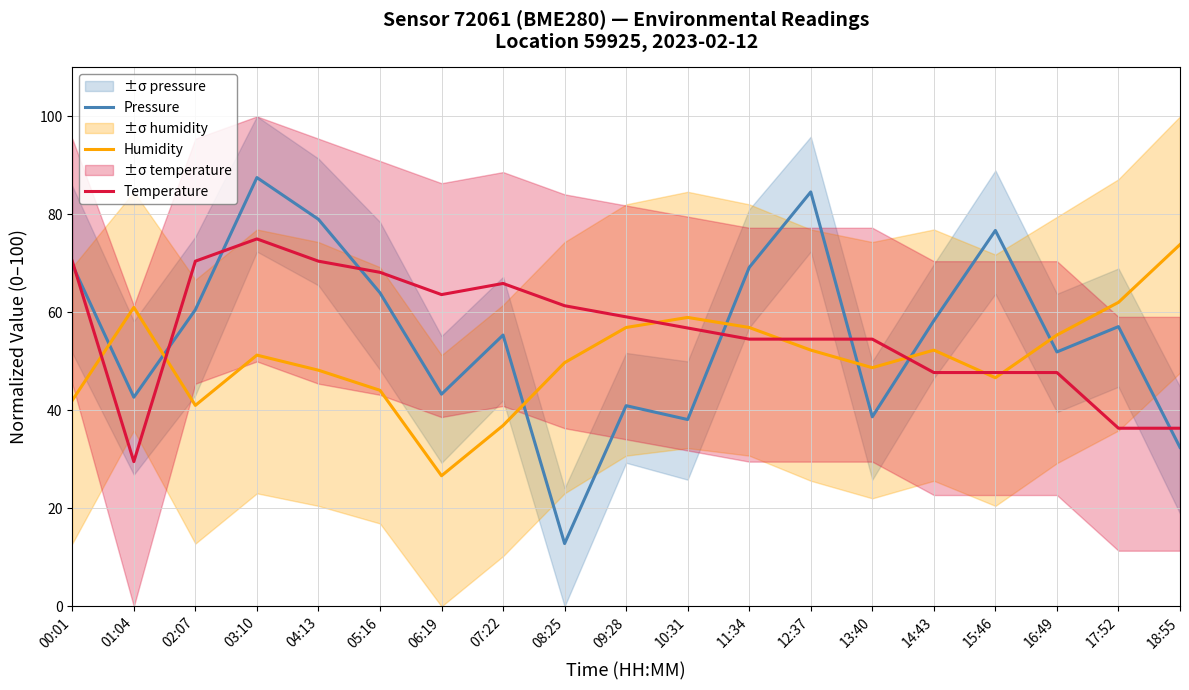

Between 07:22 and 13:40, which series saw the biggest shift?

Pressure